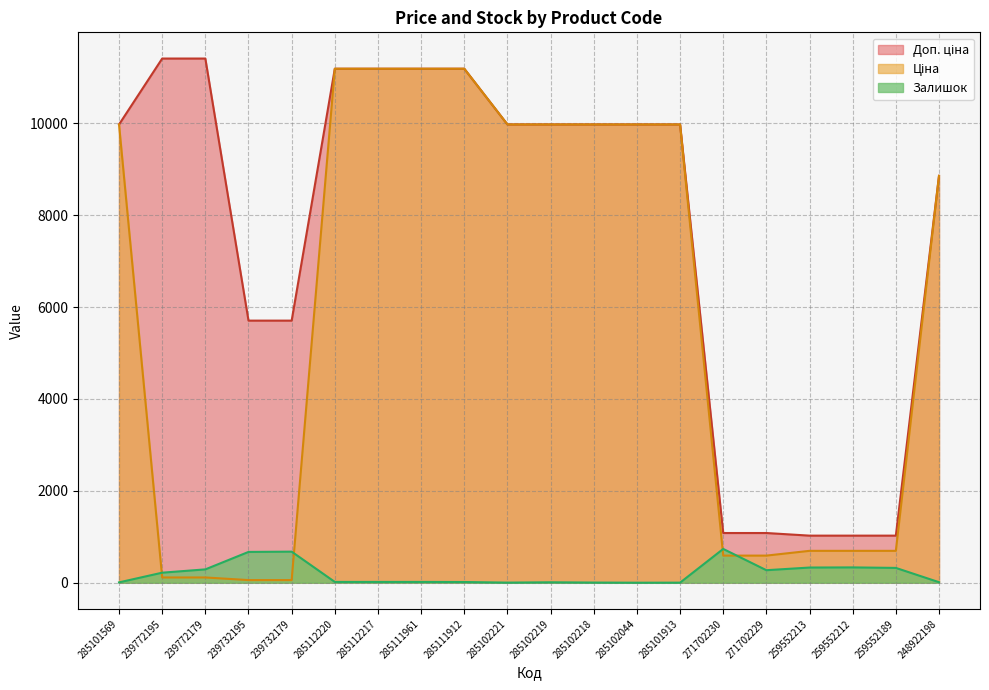

Which series has the widest spread of values?

Ціна